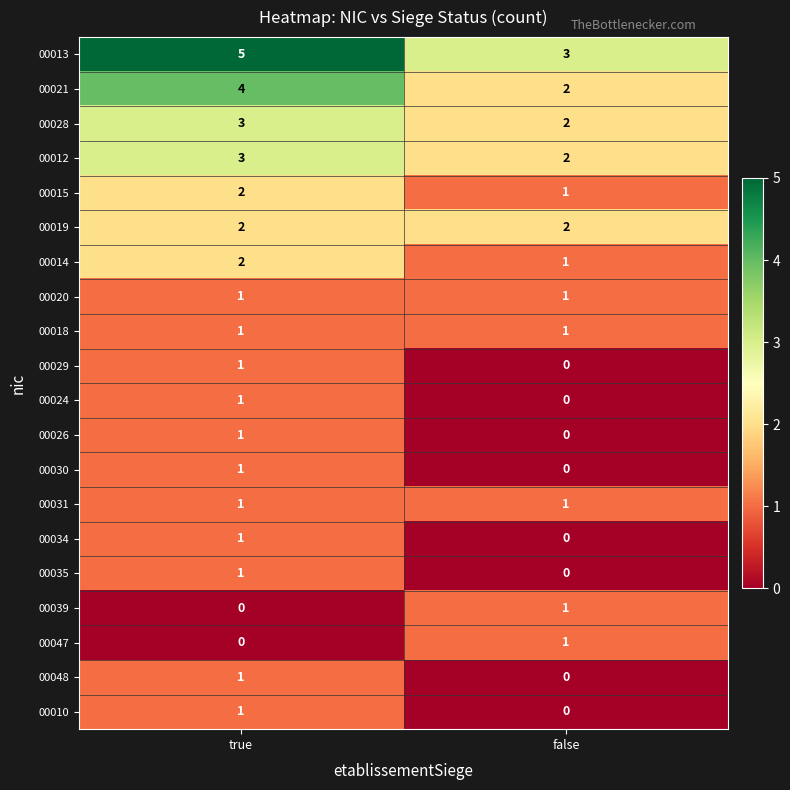

The value of 00039 at true is -1. True or false?

False